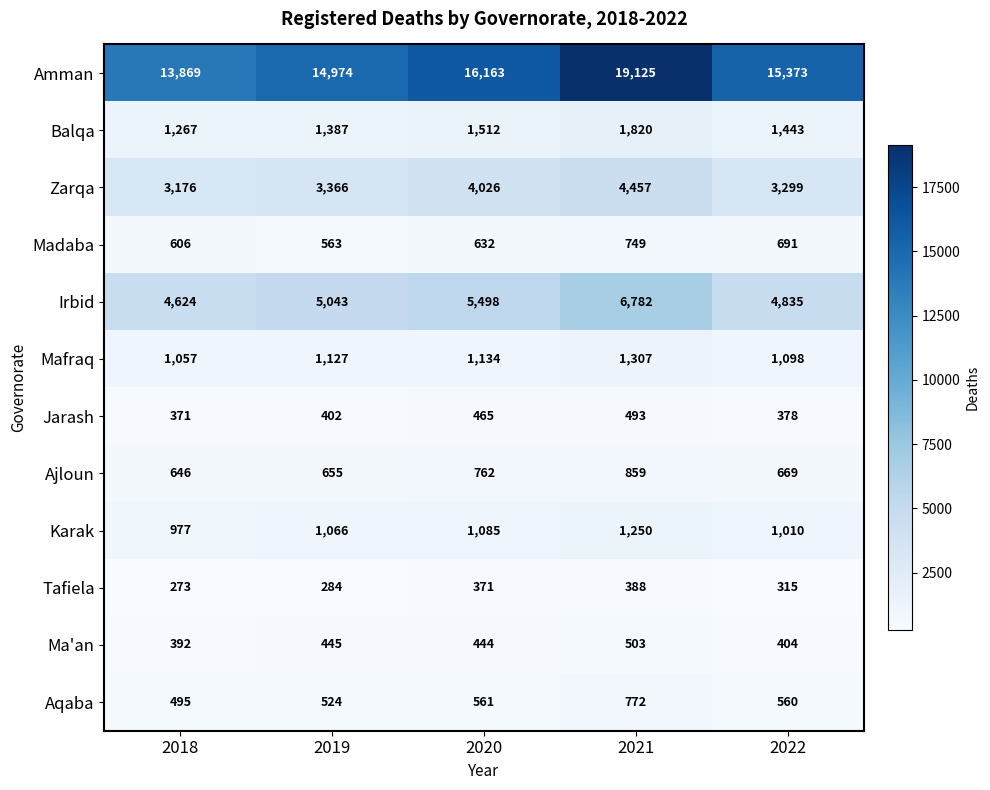

What is the minimum value for Jarash?

371